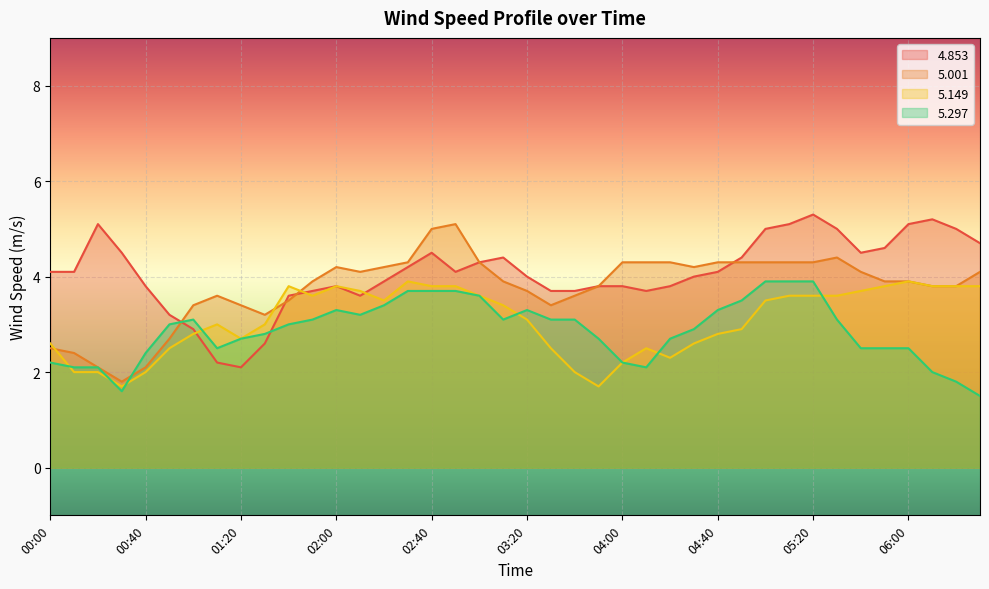

How many intersections are there between   5.001 and   4.853?

4